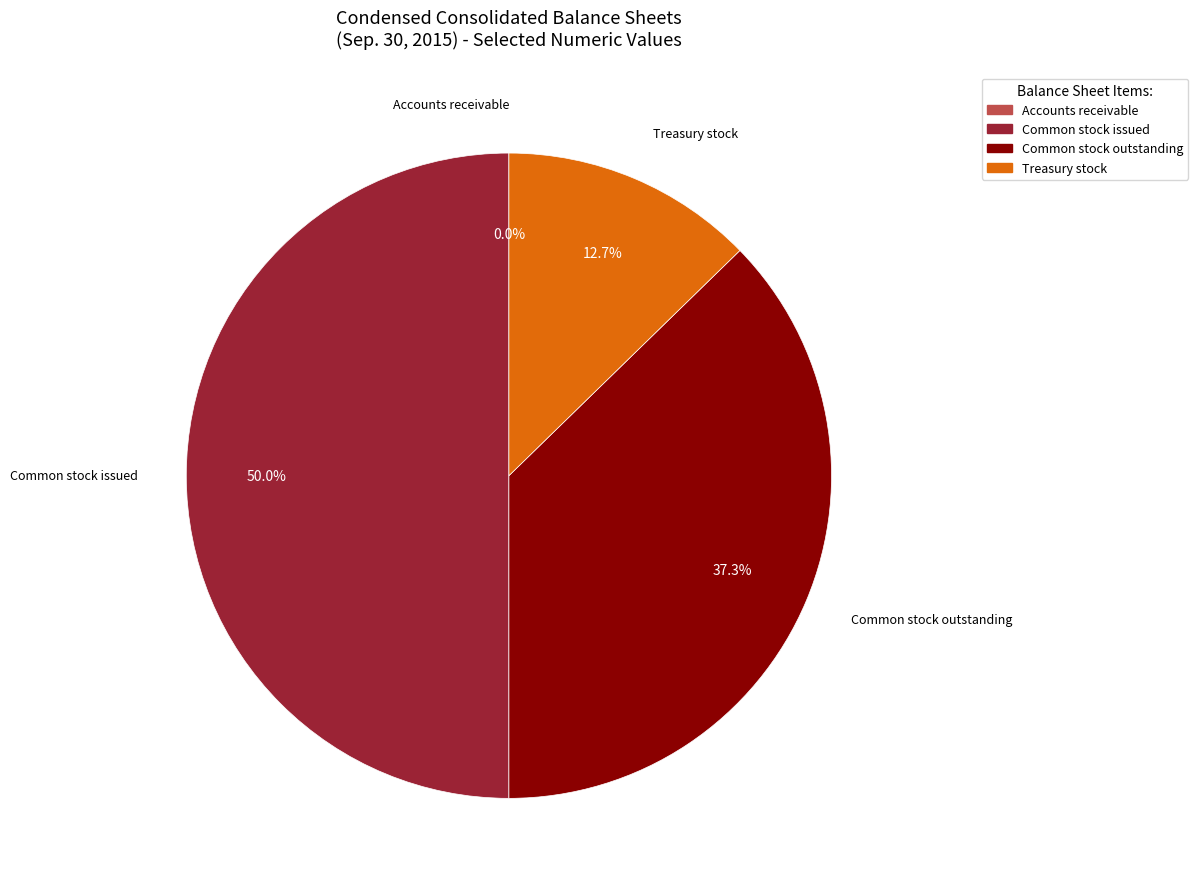

Does Treasury stock represent more than half of the total?

No